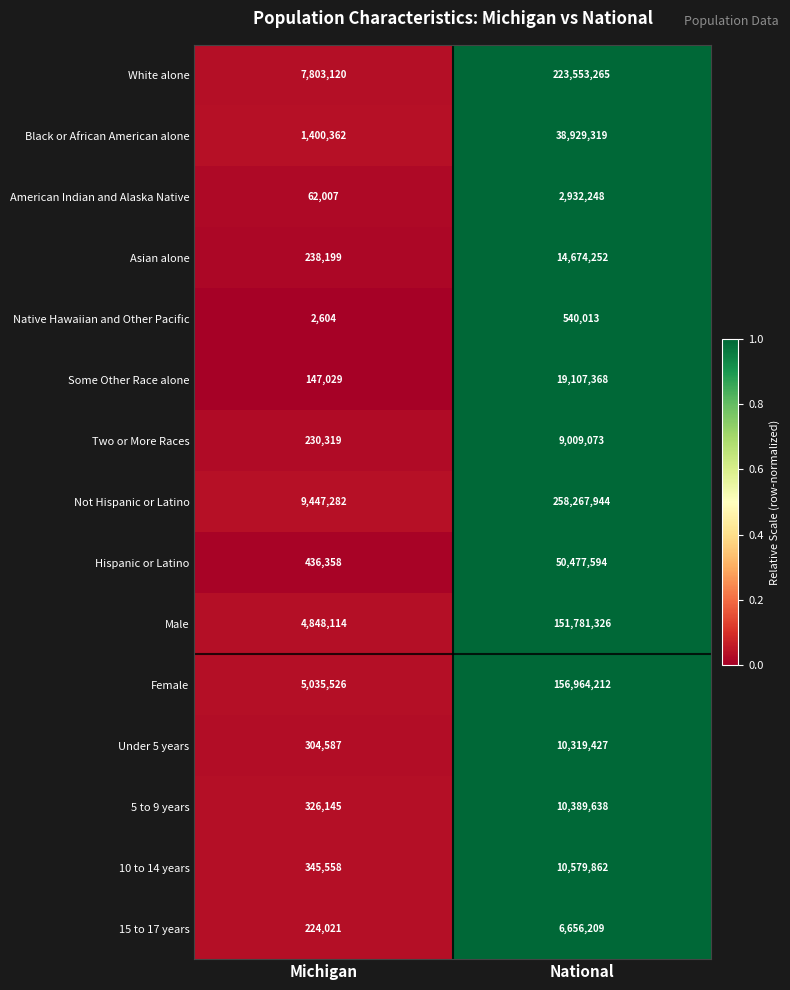

The value of Hispanic or Latino at Michigan is 436358. True or false?

True